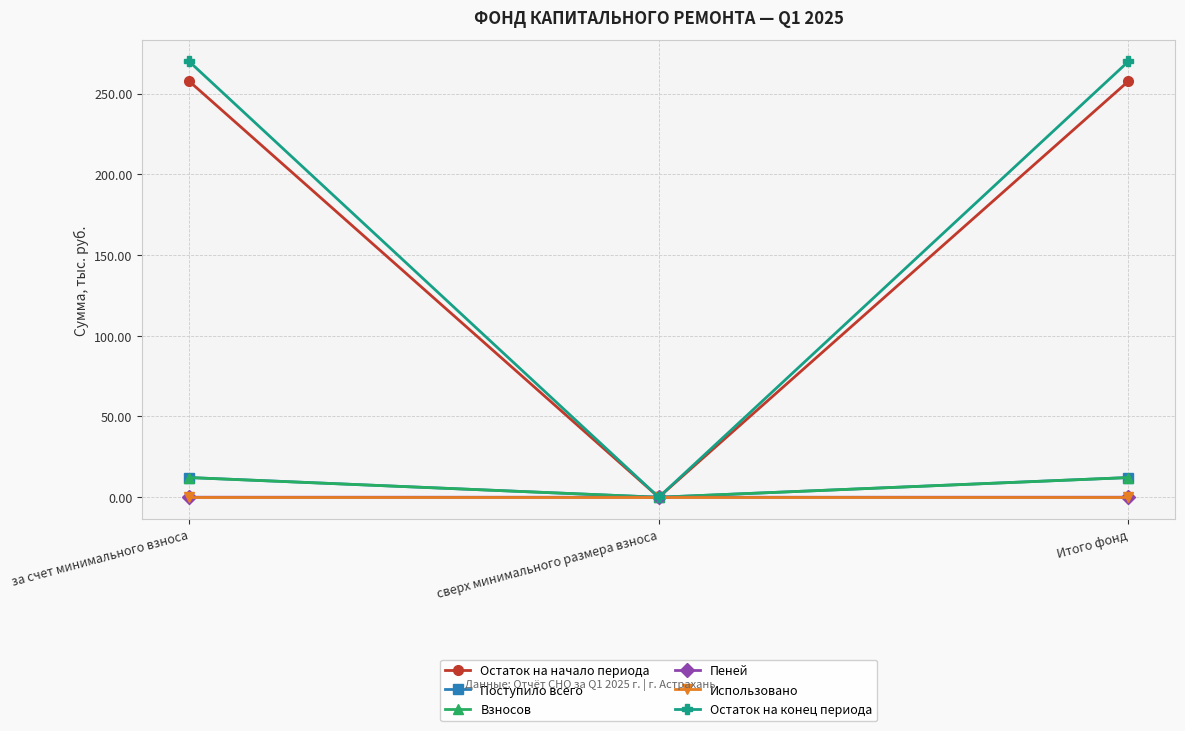

How many series are shown in this chart?

6